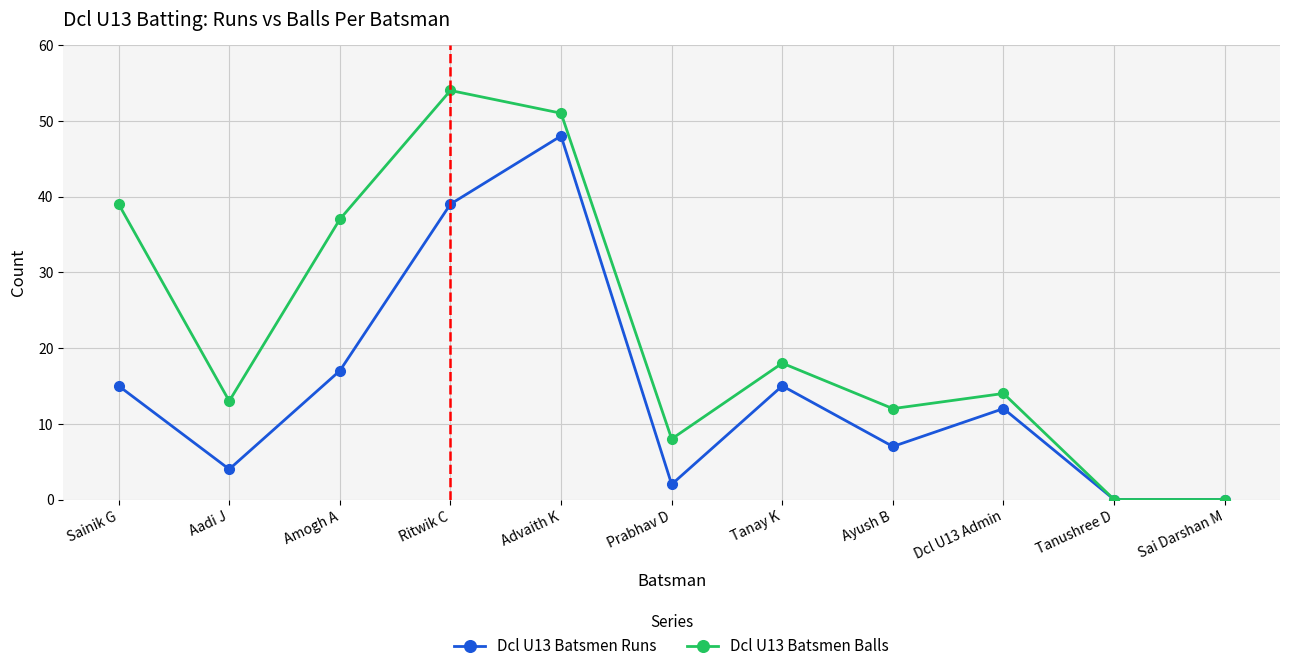

Where is the first local minimum for Dcl U13 Batsmen Runs?

Aadi J